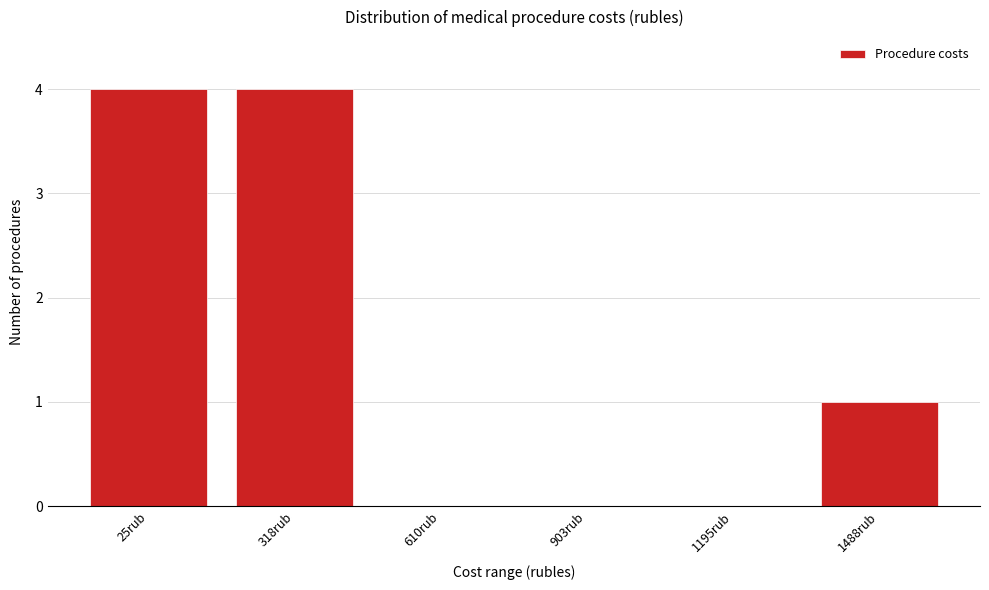

What is the sum of the values at 318rub and 25rub?

8